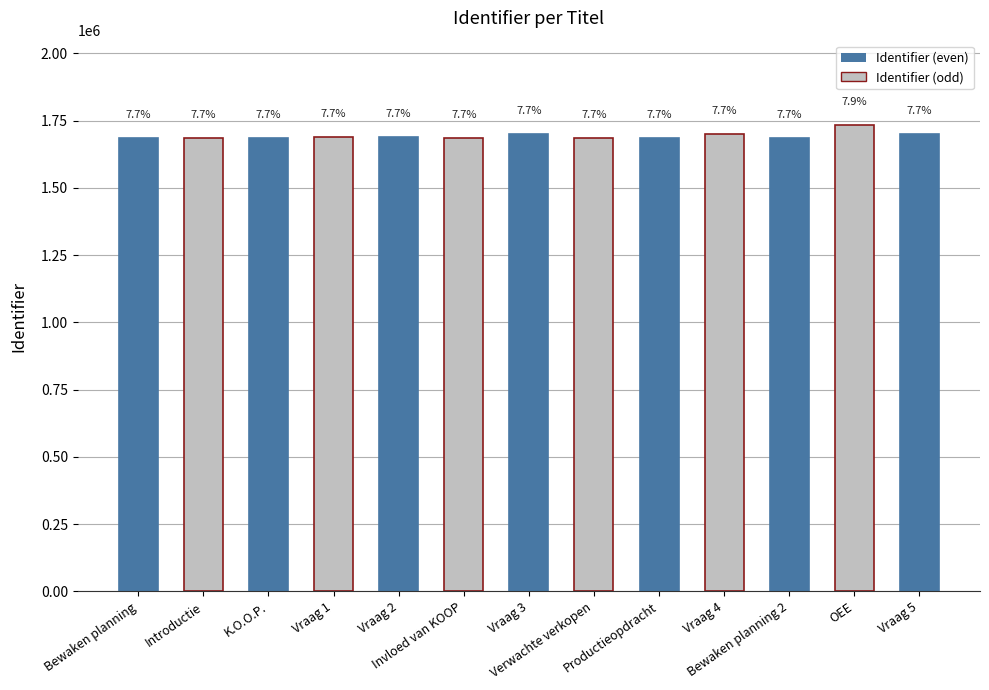

Reading left to right, what are all the values shown in this chart?

1686667	1686668	1686737	1688788	1688819	1686777	1701391	1686809	1686910	1701535	1686964	1735346	1701757